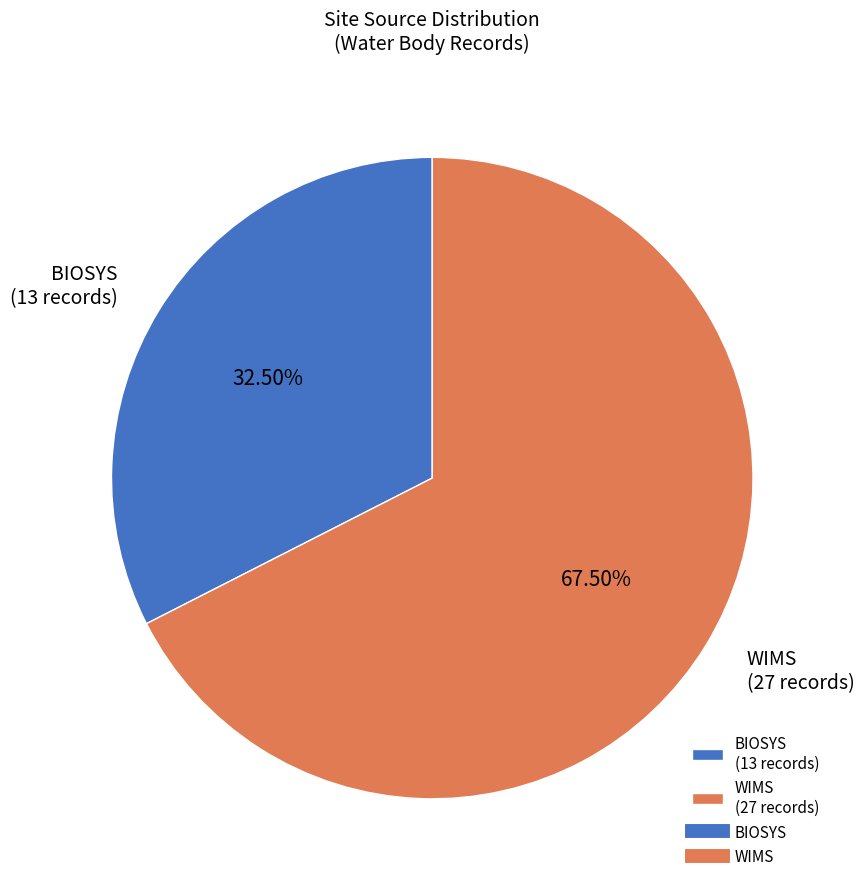

Is the sum of BIOSYS (13 records) and WIMS (27 records) greater than half?

Yes